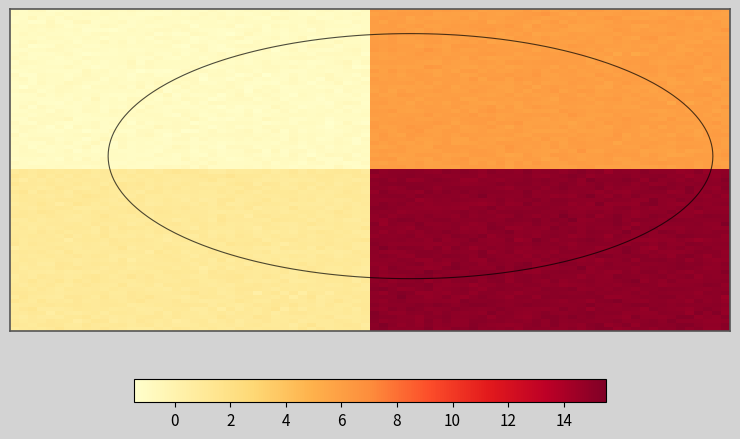

What is the minimum value for 4dbb24f73510246becb414ce94745a8fd7a241f?

-1